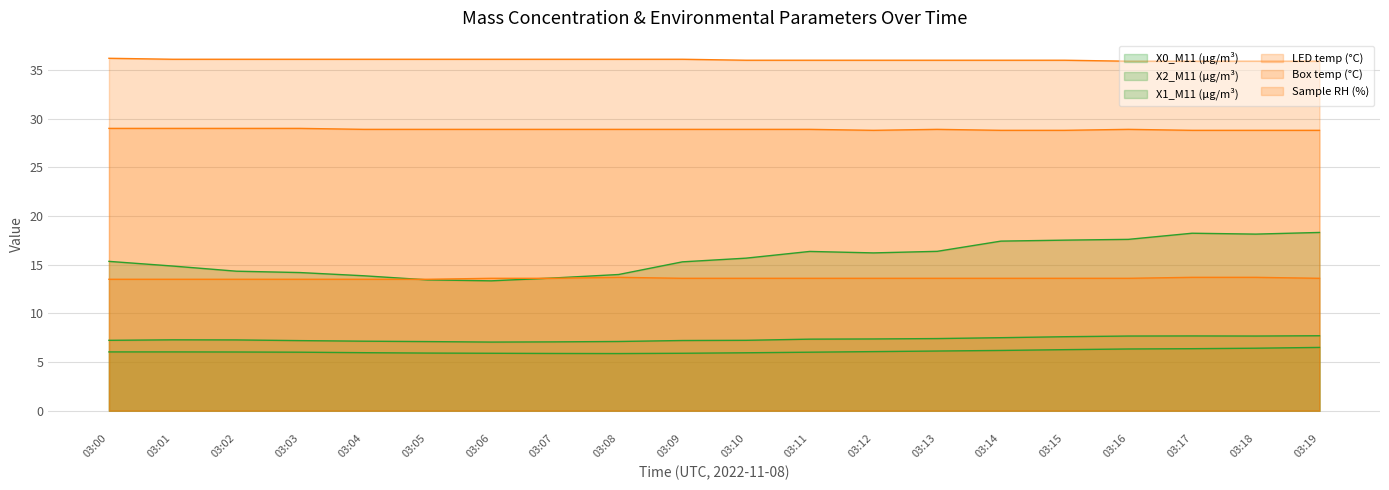

At which category is the sum across all series the highest?

03:19